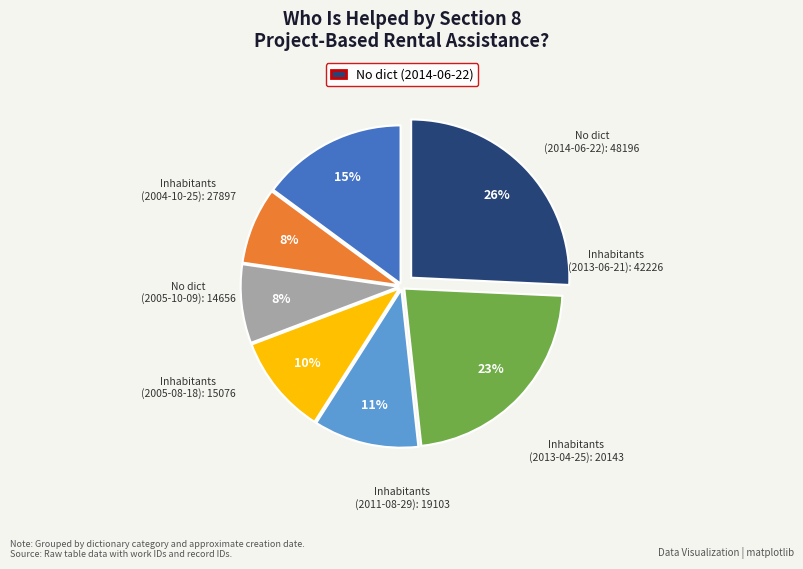

To the nearest percent, what is the difference between the No dict (2005-10-09) and No dict (2014-06-22) slice percentages?

18%